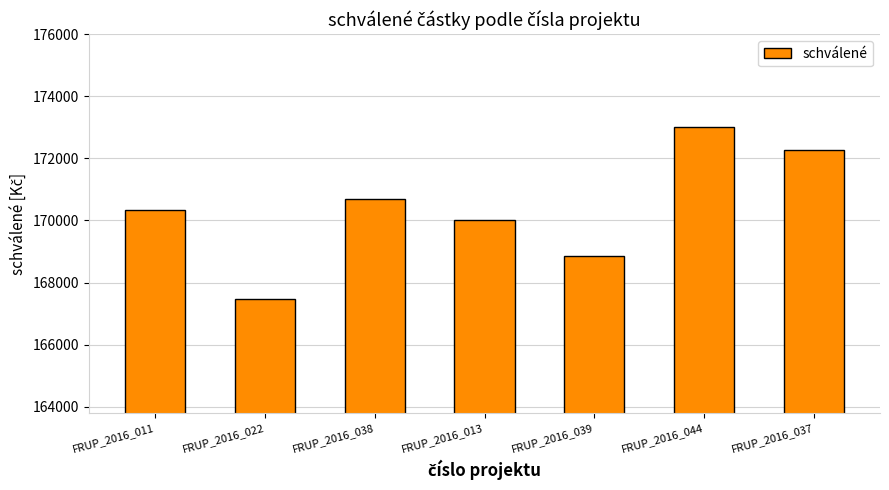

Which has a higher value, FRUP_2016_037 or FRUP_2016_022?

FRUP_2016_037